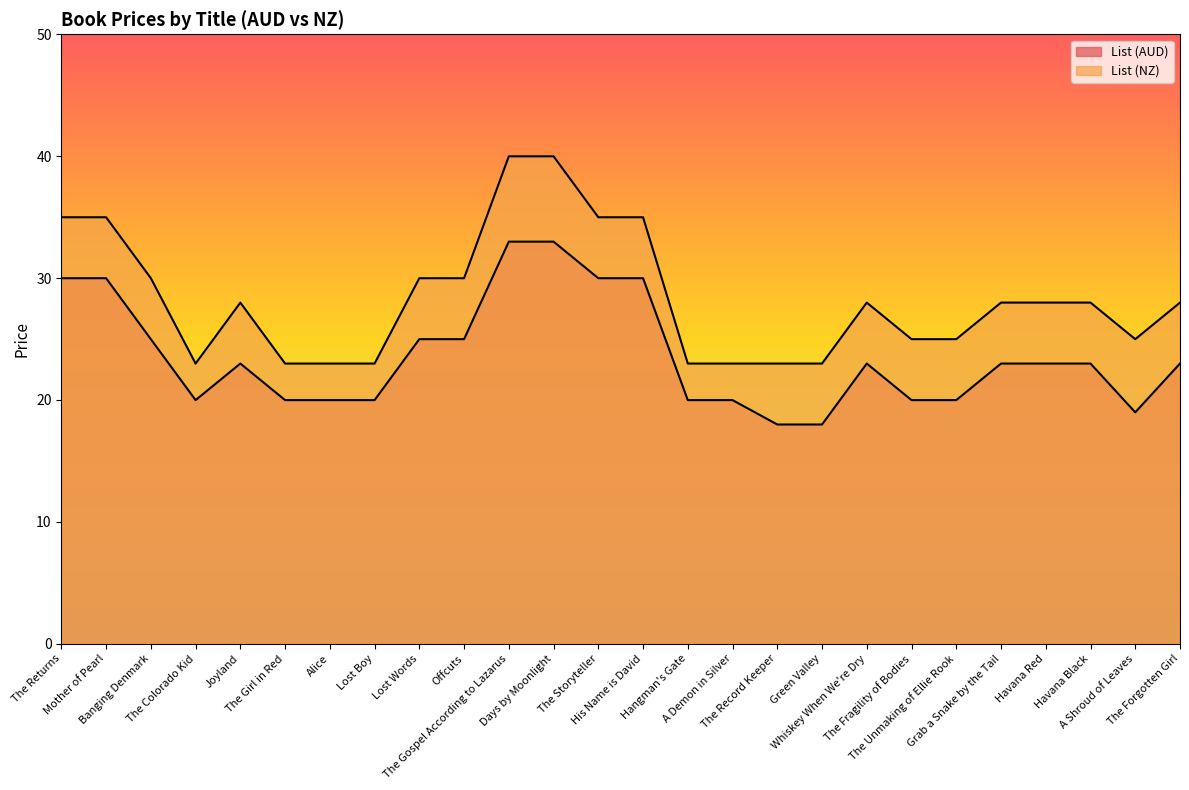

List the series in order of their peak value, highest first.

List (NZ), List (AUD)